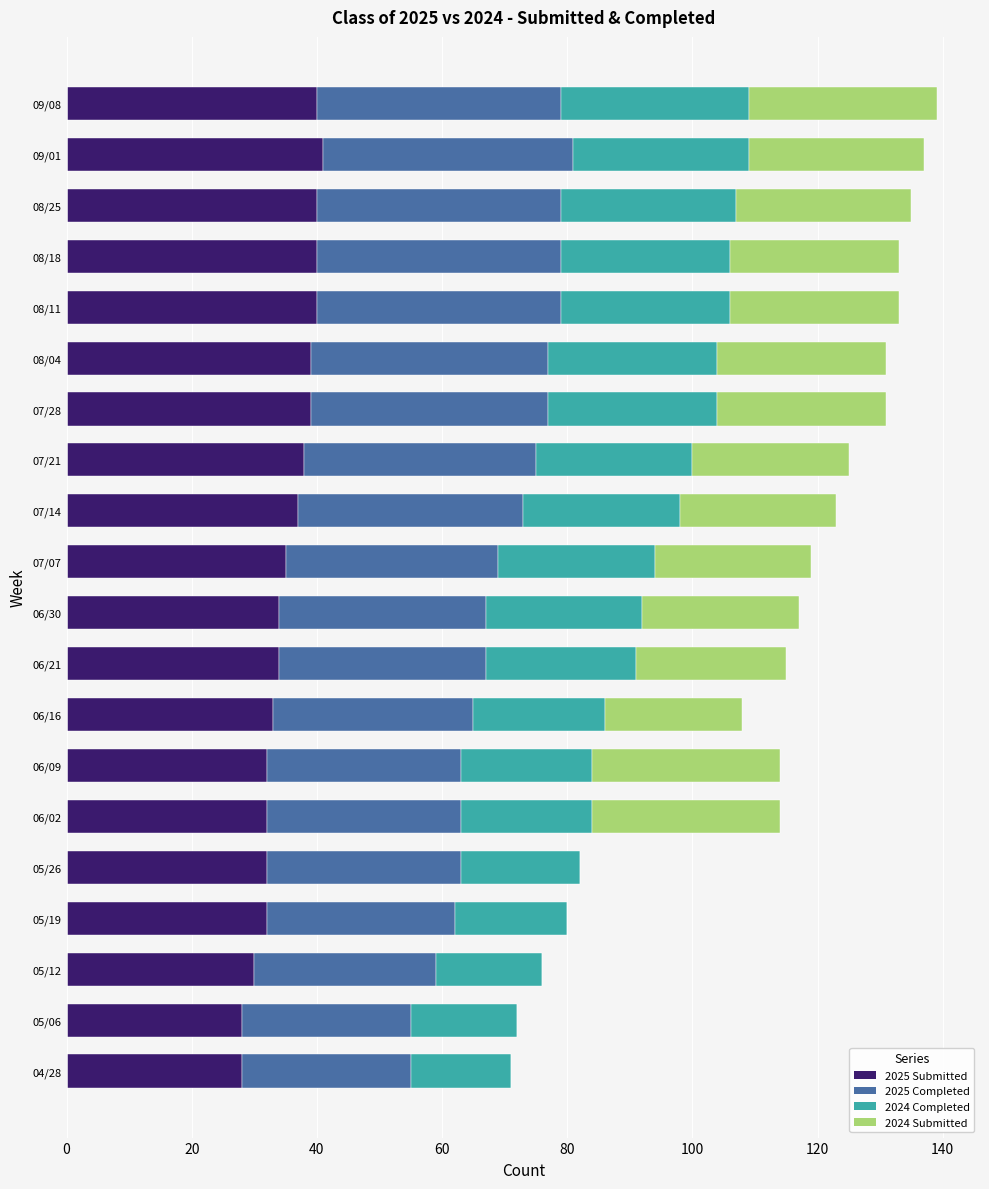

What are all the series names shown in the legend?

2025 Submitted, 2025 Completed, 2024 Completed, 2024 Submitted